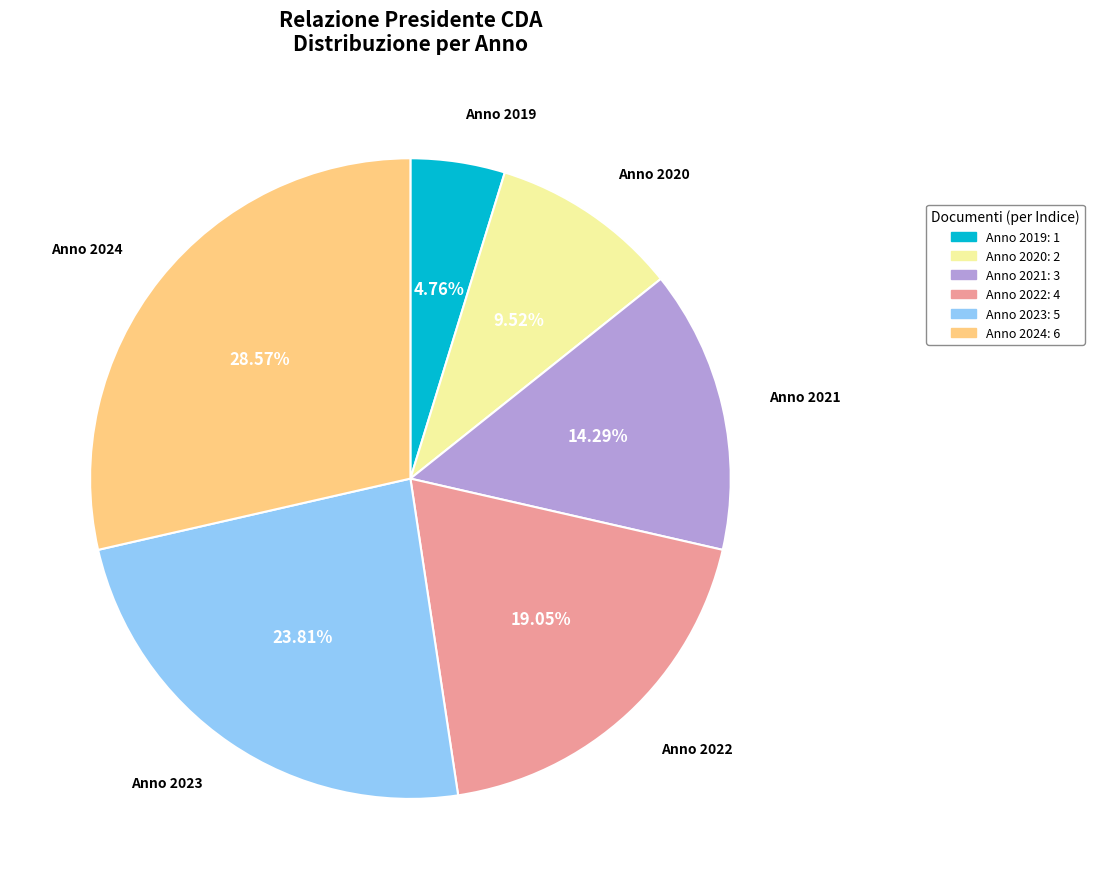

Is there a majority slice in this chart?

No